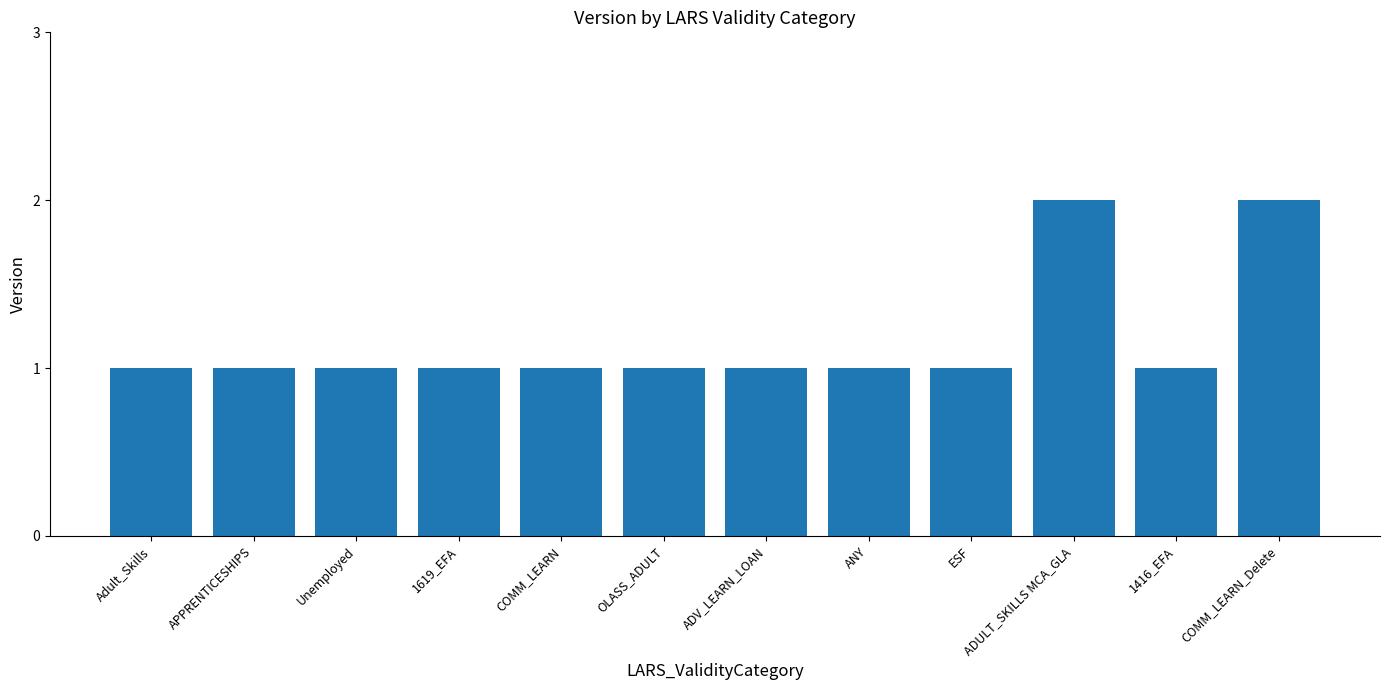

What is the maximum value shown in the chart?

2